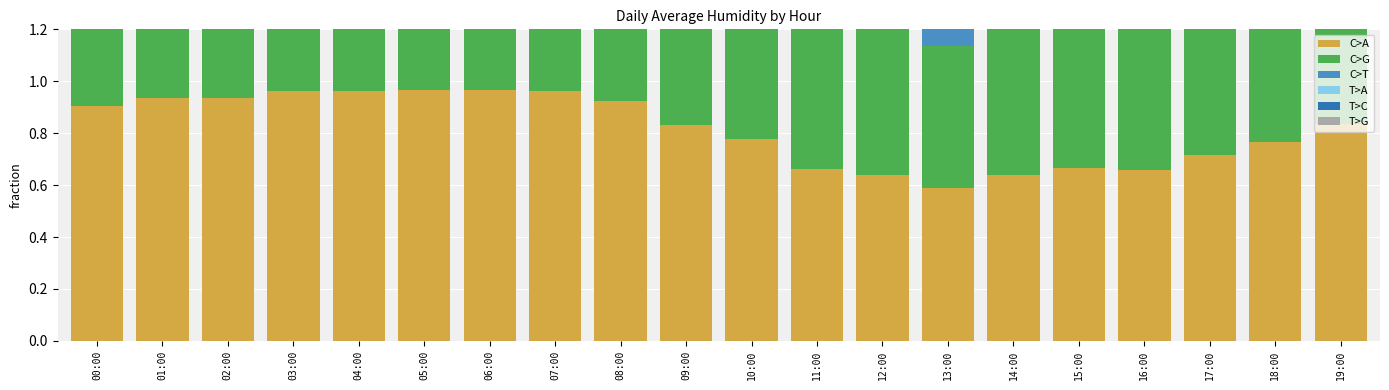

Rank the series by their maximum value, from highest to lowest.

C>G, C>T, T>A, T>C, T>G, C>A